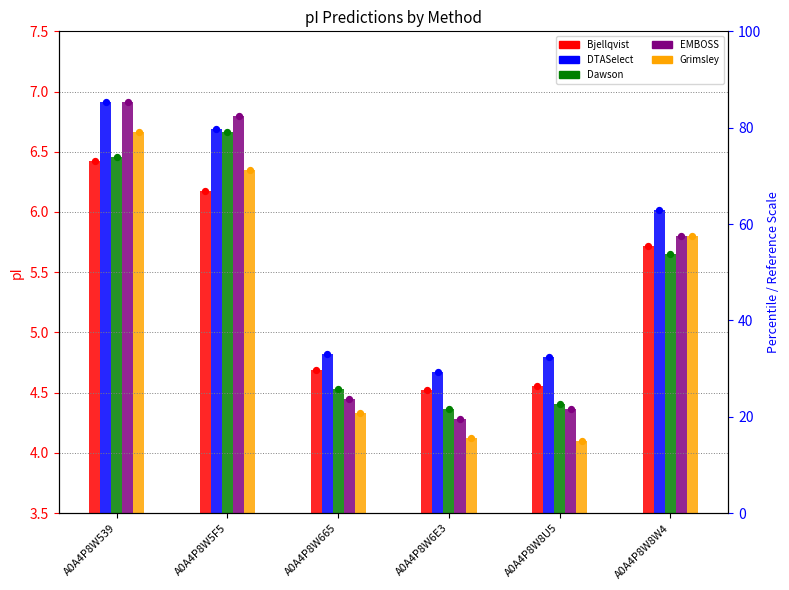

Which series reaches the minimum Y coordinate?

Grimsley